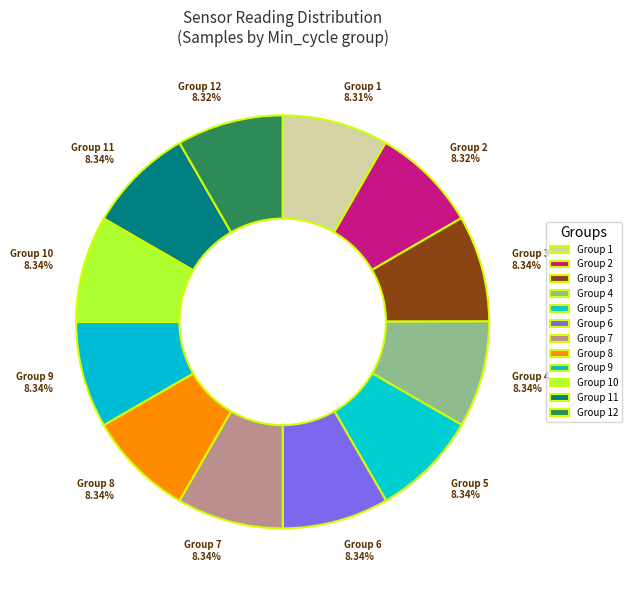

How many segments does this pie chart have?

12